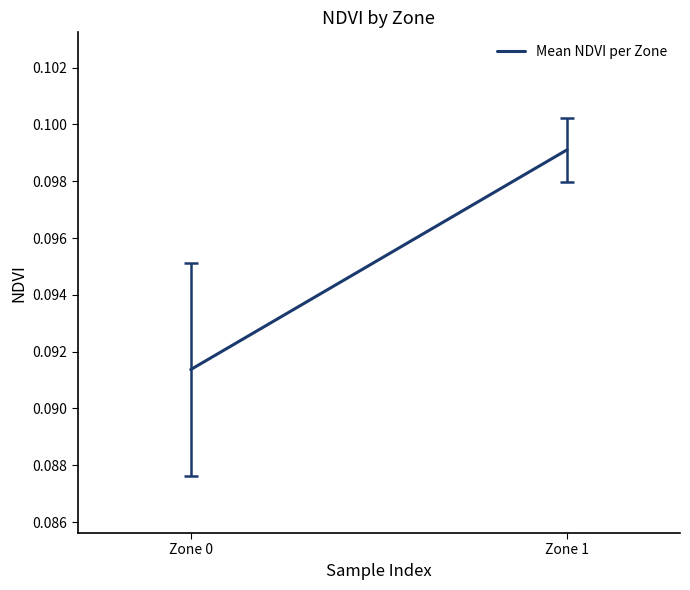

What is the minimum value shown in the chart?

0.1